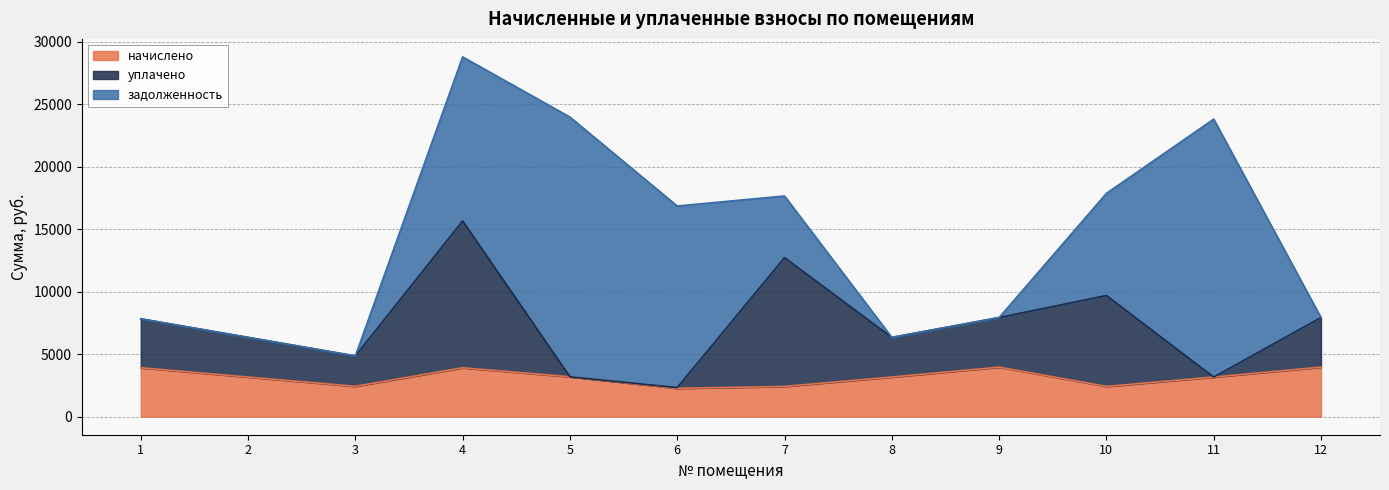

At which category is the sum across all series the highest?

4